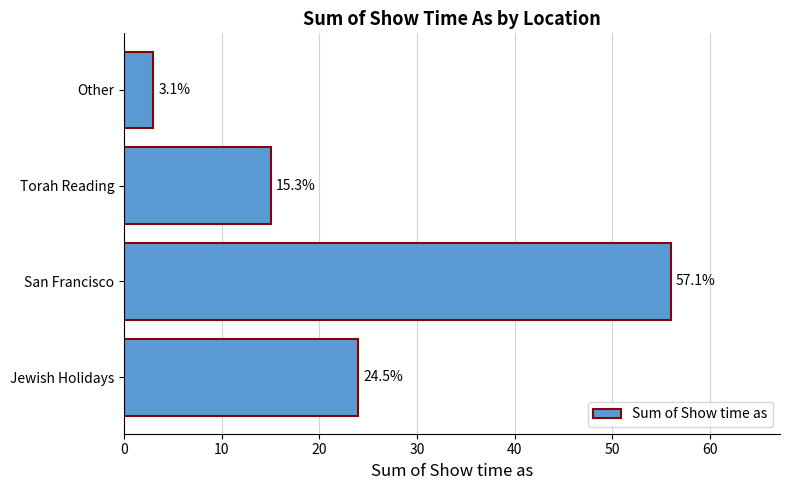

Are the bars horizontal?

Yes